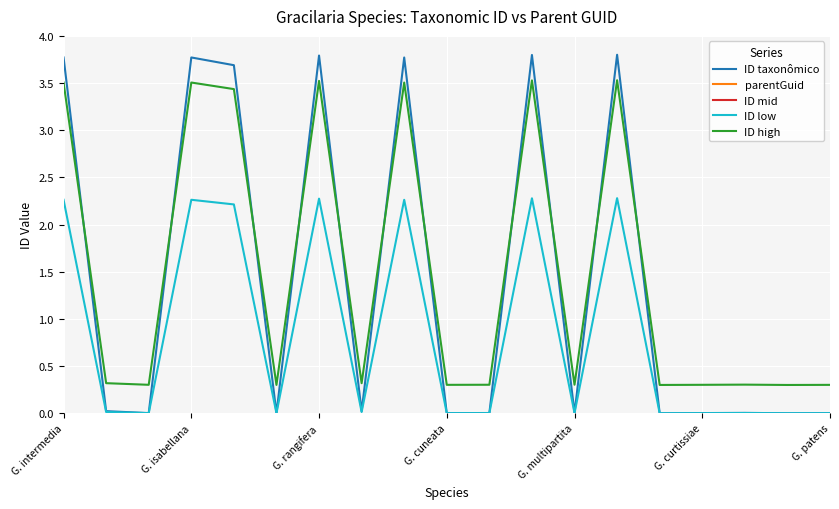

What is the difference between the maximum and second lowest values in the ID low series?

2.3